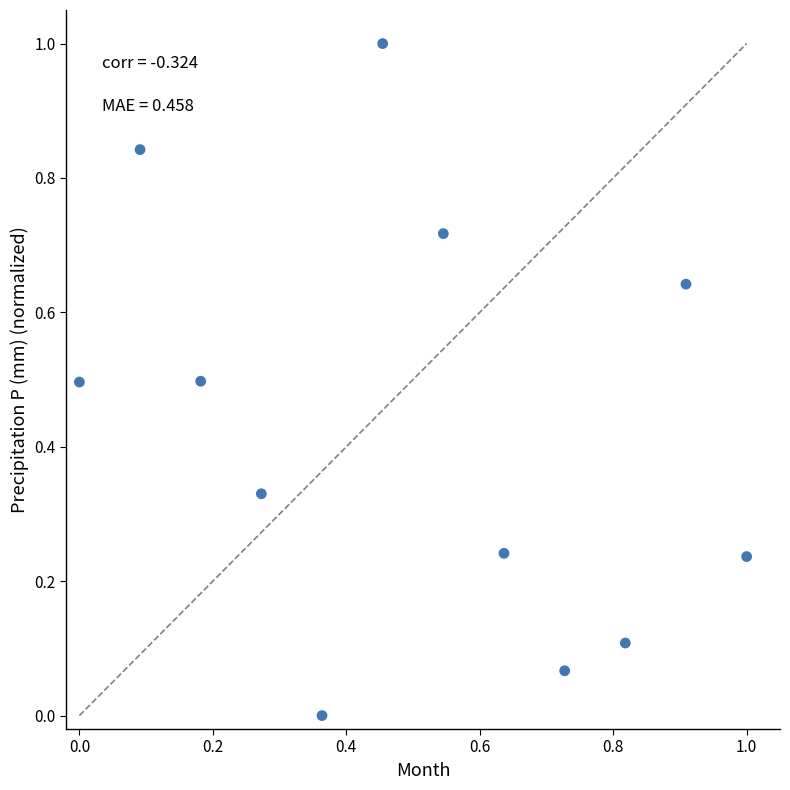

What is the range of X values (max minus min)?

1.0